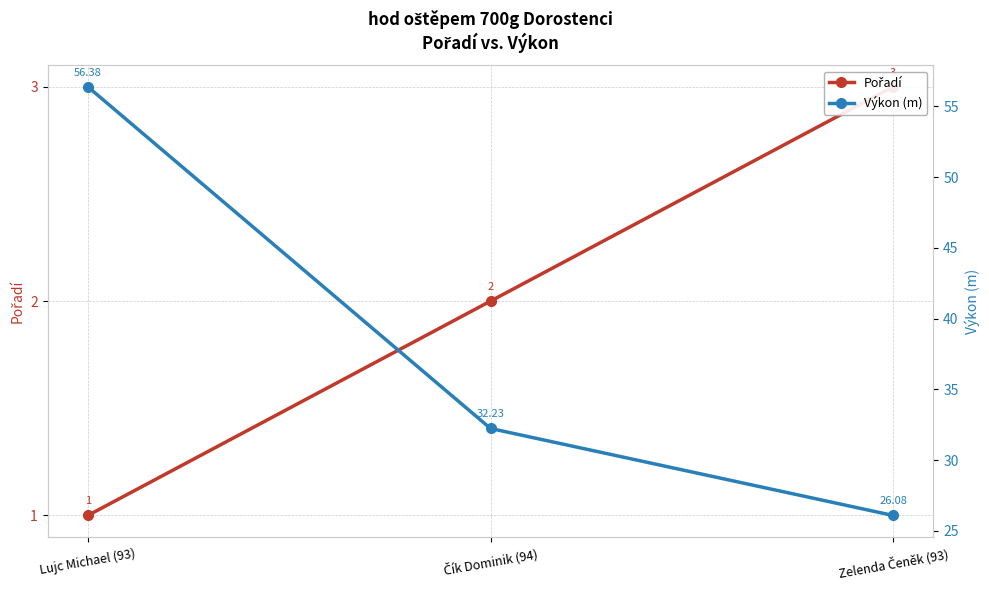

True or false: Pořadí has a value of 2.0 at Čík Dominik (94).

True